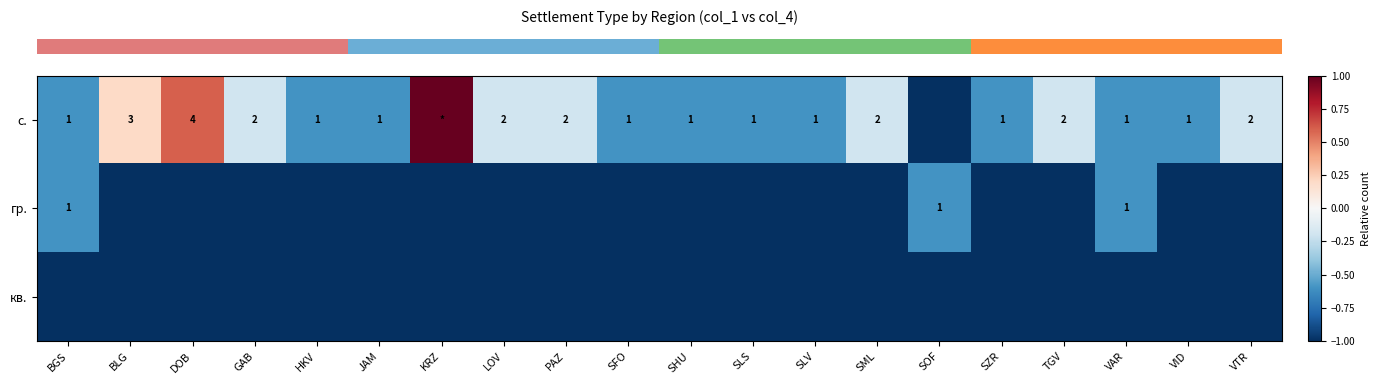

What is the approximate value of row_2 at PAZ?

-1.0